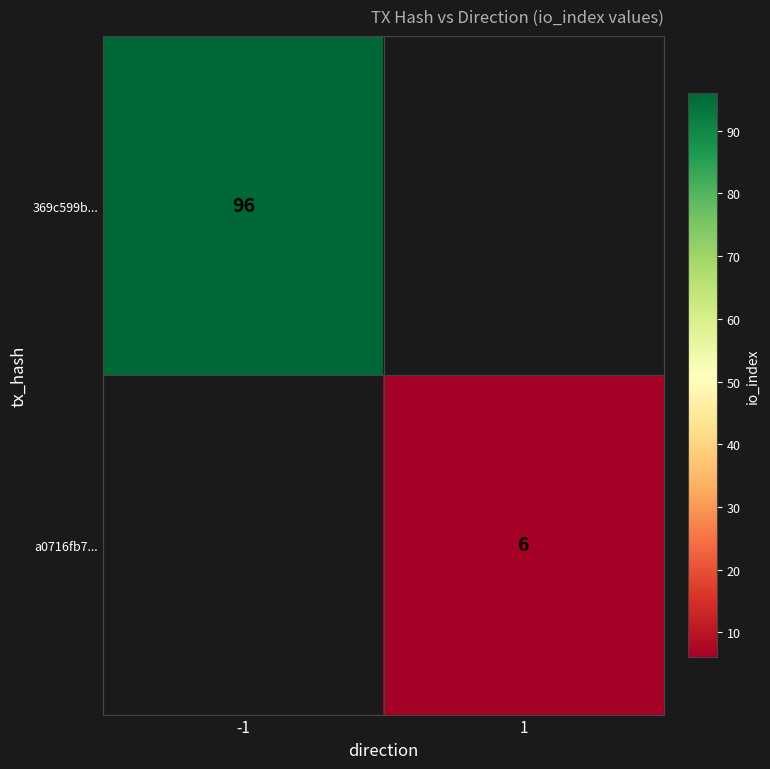

The value of 369c599b... at -1 is 96. True or false?

True